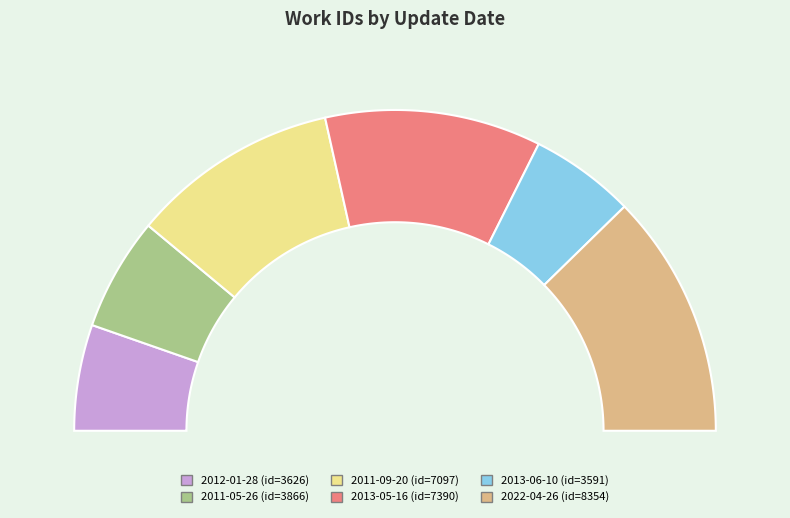

How many segments does this pie chart have?

6